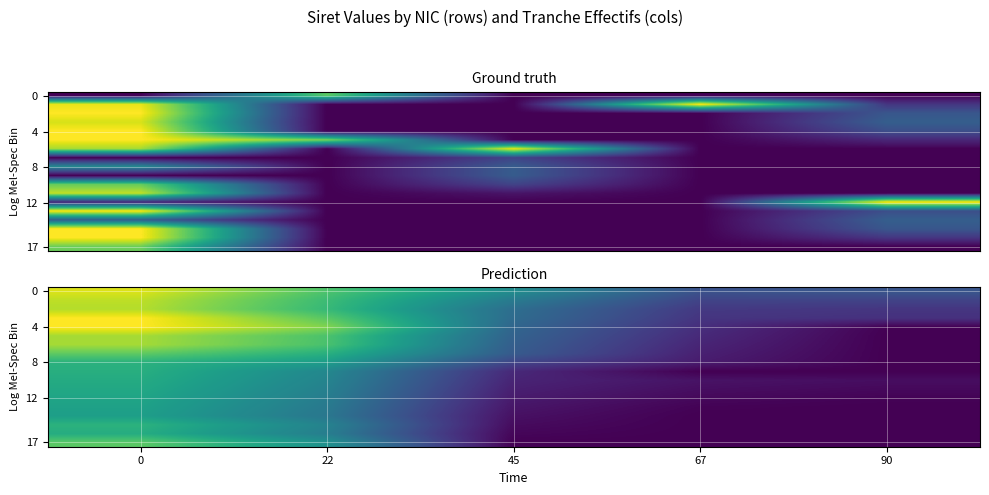

What is the spread (max minus min) of values at 0?

0.4